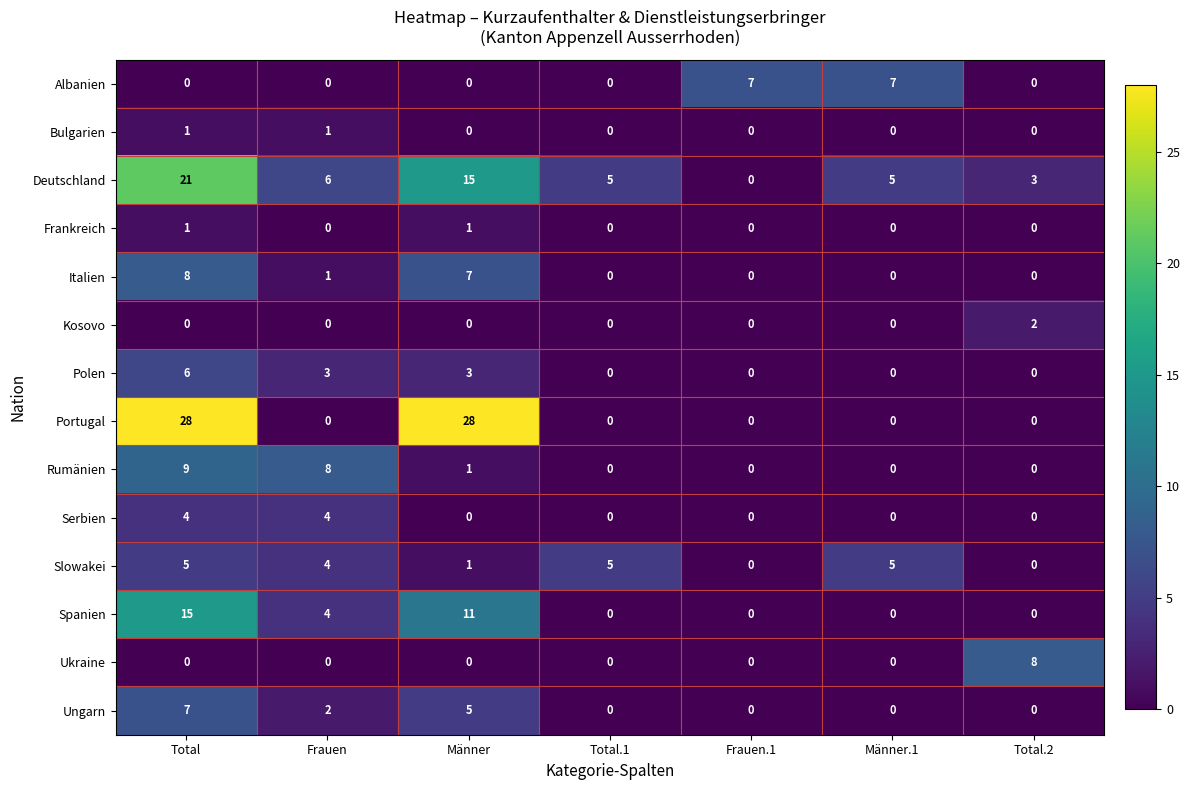

What is the sum of all Albanien values?

14